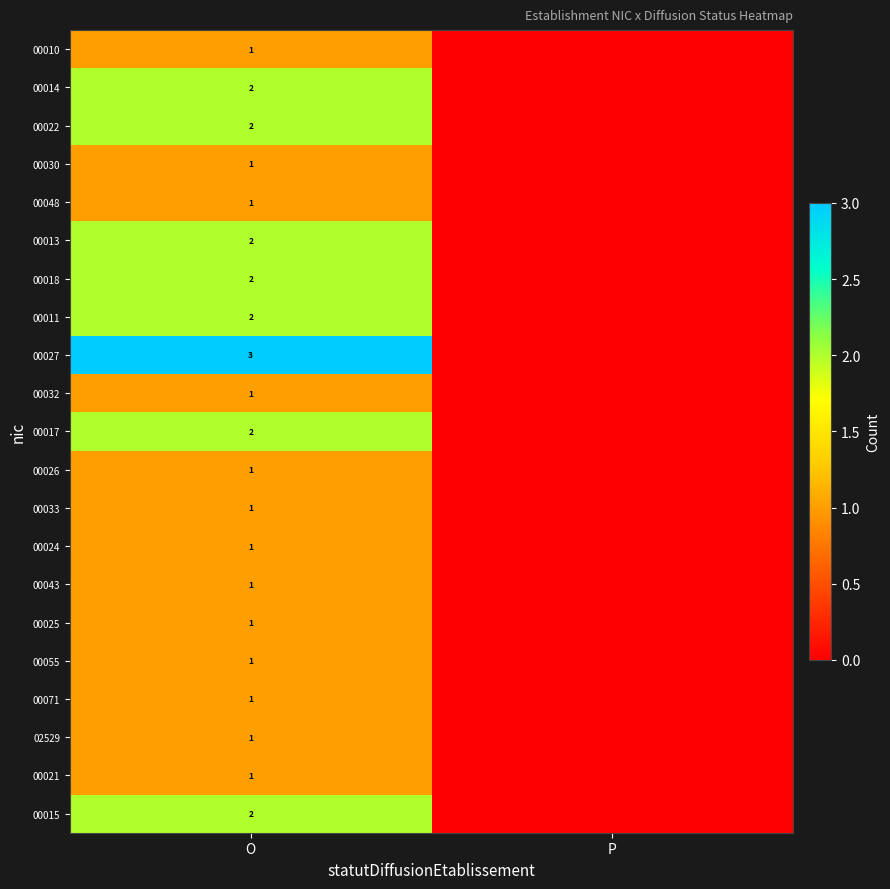

Is it true that 00071 equals 1 at O?

True